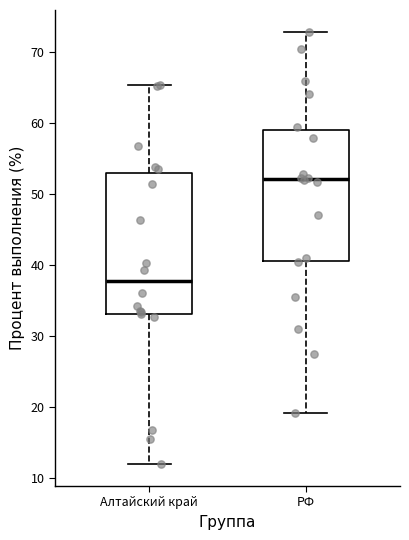

Which box has the lowest median line?

Алтайский край